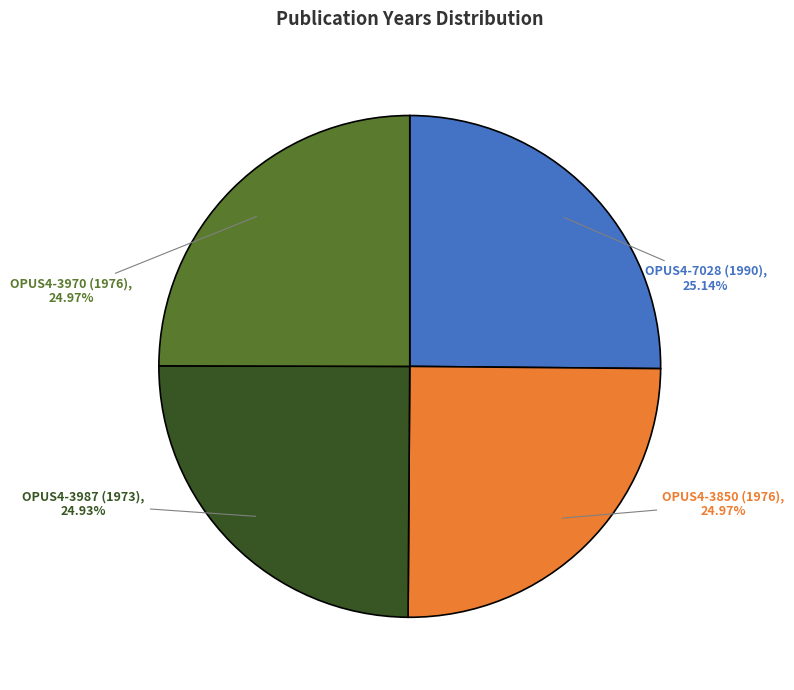

What is the ratio of the value at OPUS4-3987 (1973) to the value at OPUS4-3970 (1976)?

1.0